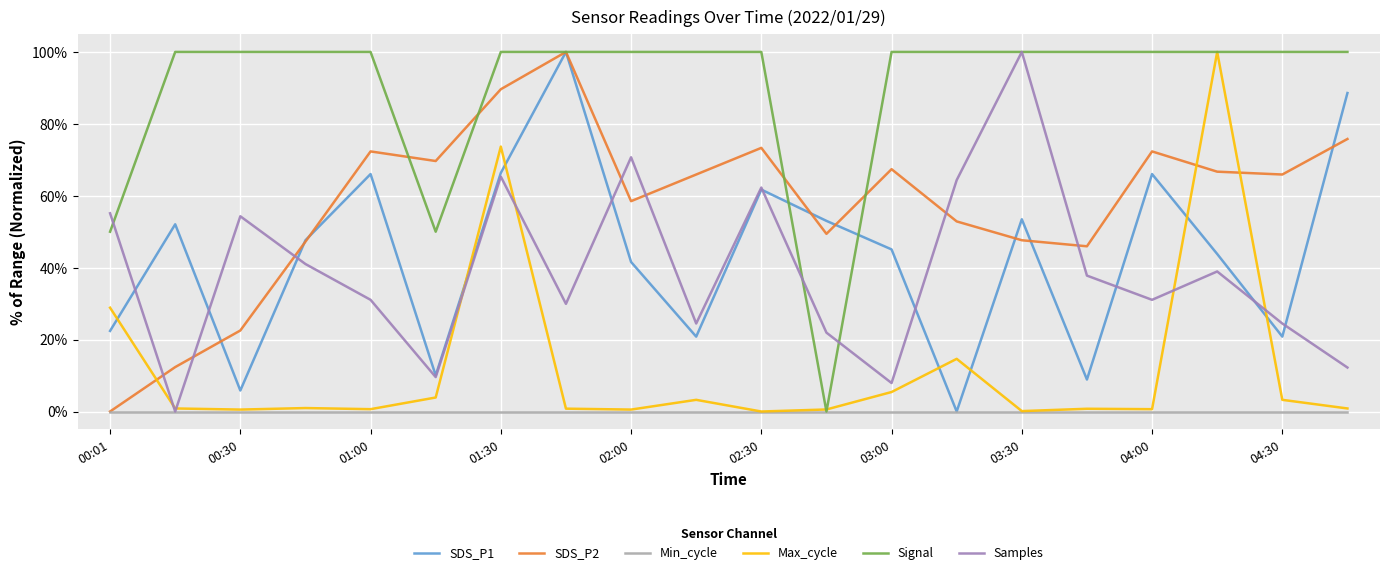

What is the maximum value for SDS_P2?

100.0